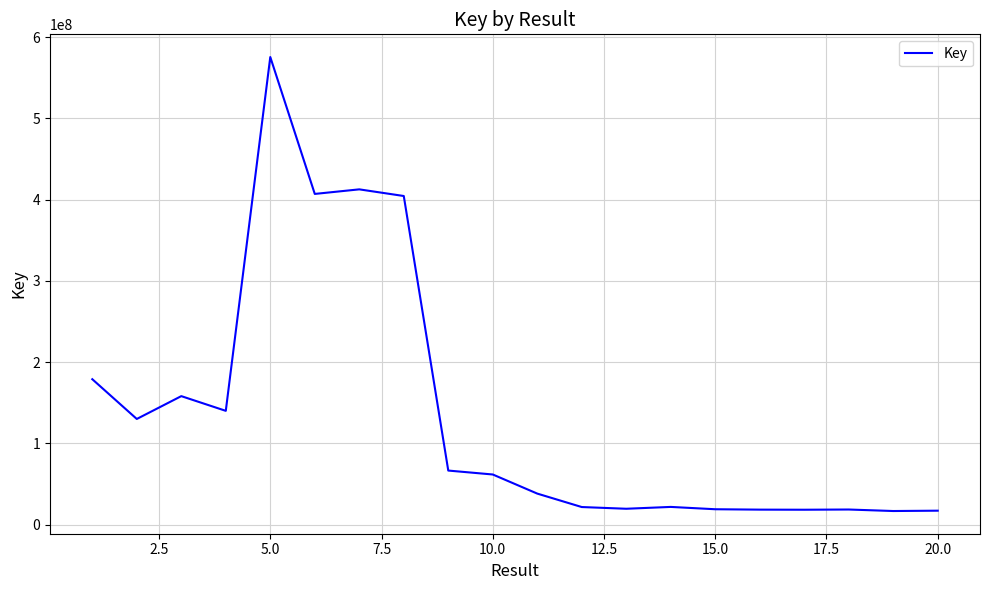

What is the average value?

137291370